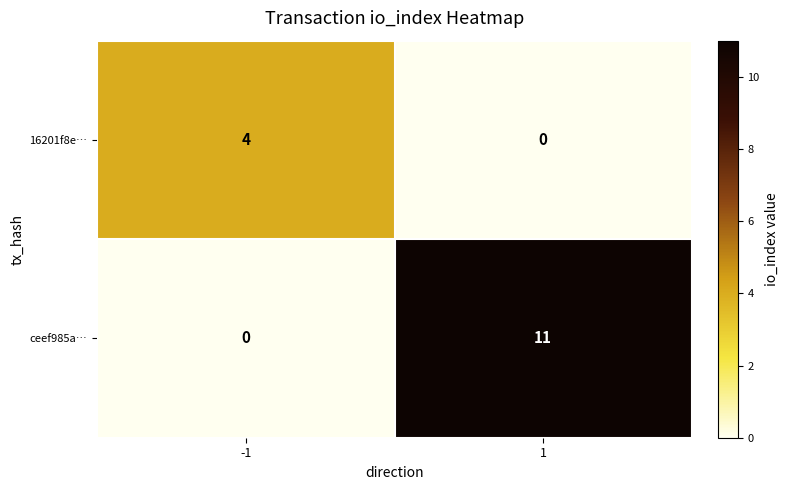

Between -1 and 1, which series saw the biggest shift?

ceef985a…